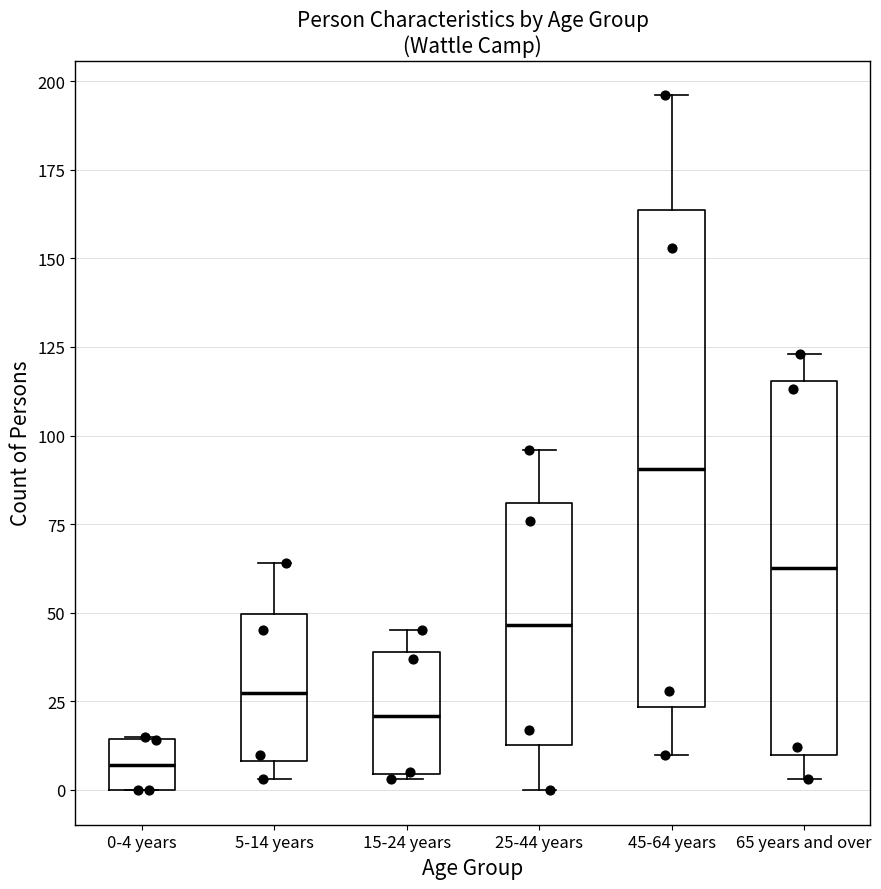

Which box's median line is the highest?

45-64 years